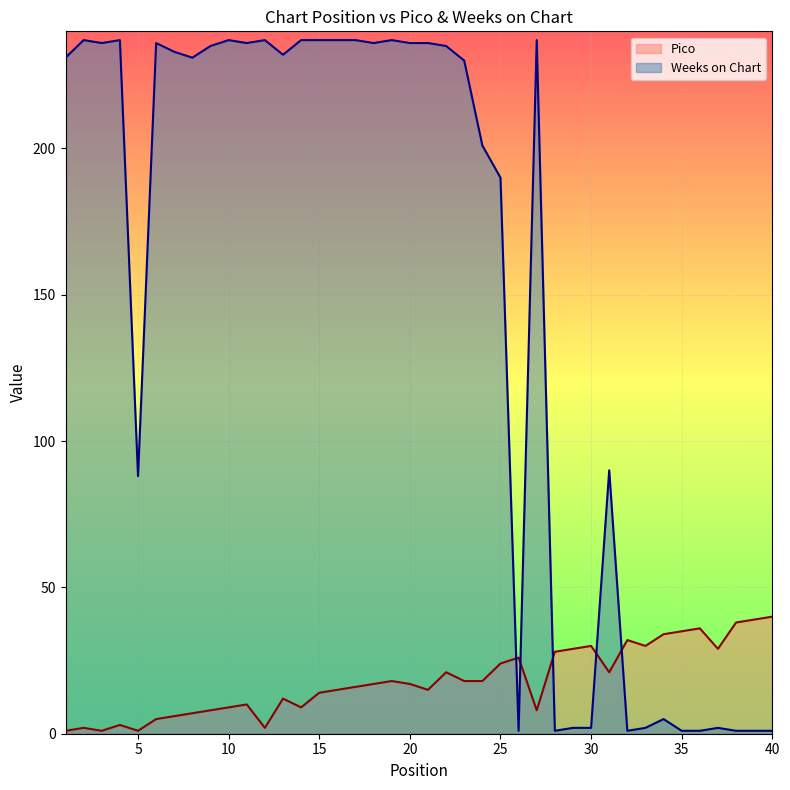

How many lines are shown in the chart?

2